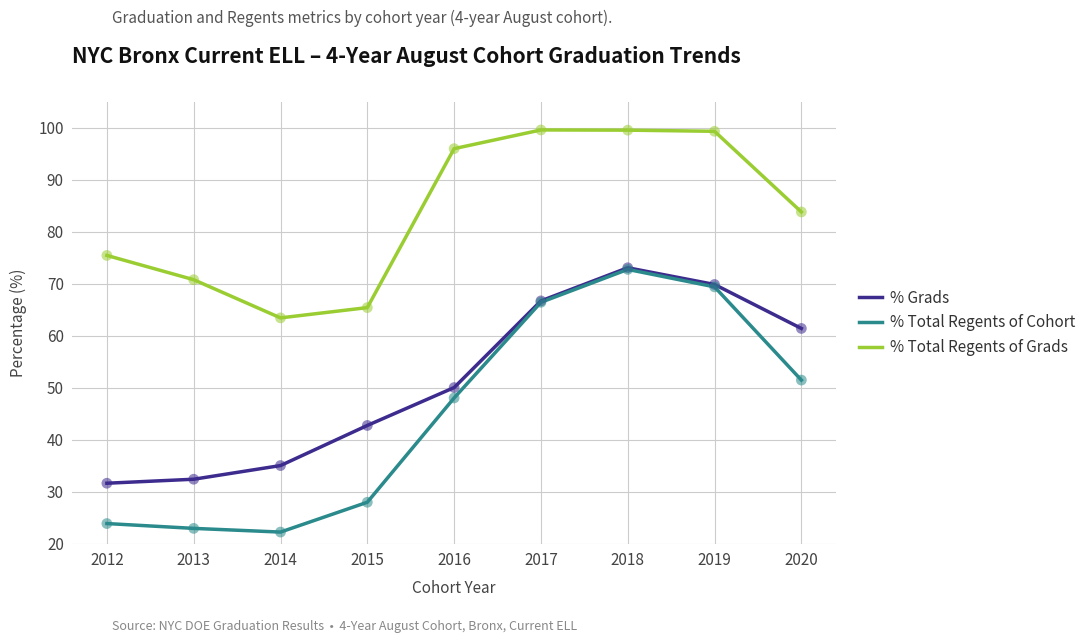

At how many categories does at least one series exceed 77?

5